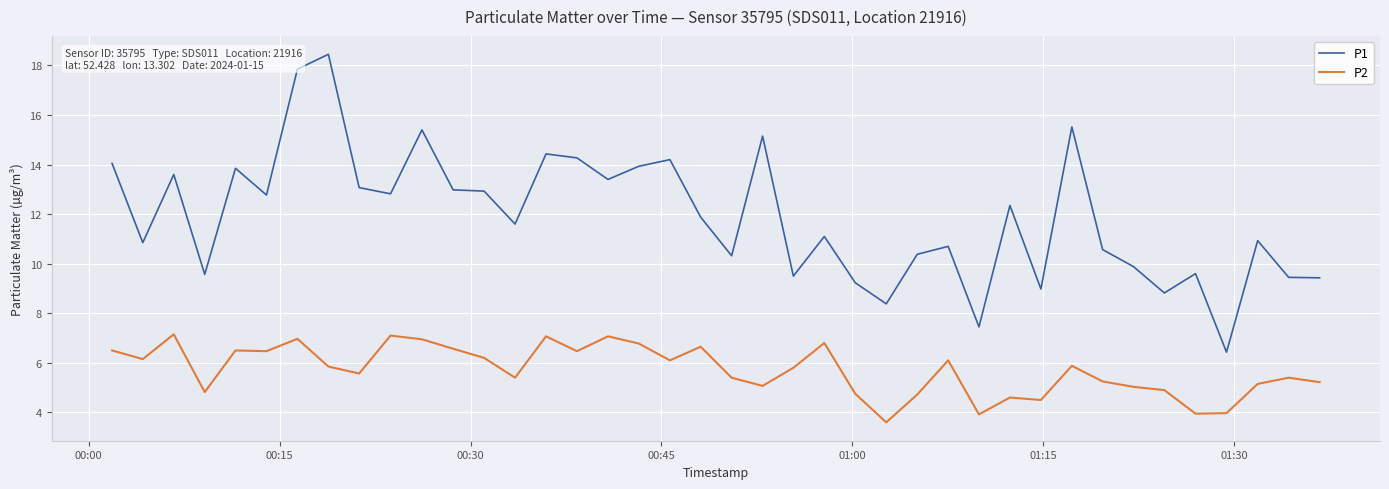

True or false: P2 and P1 intersect in this chart.

False